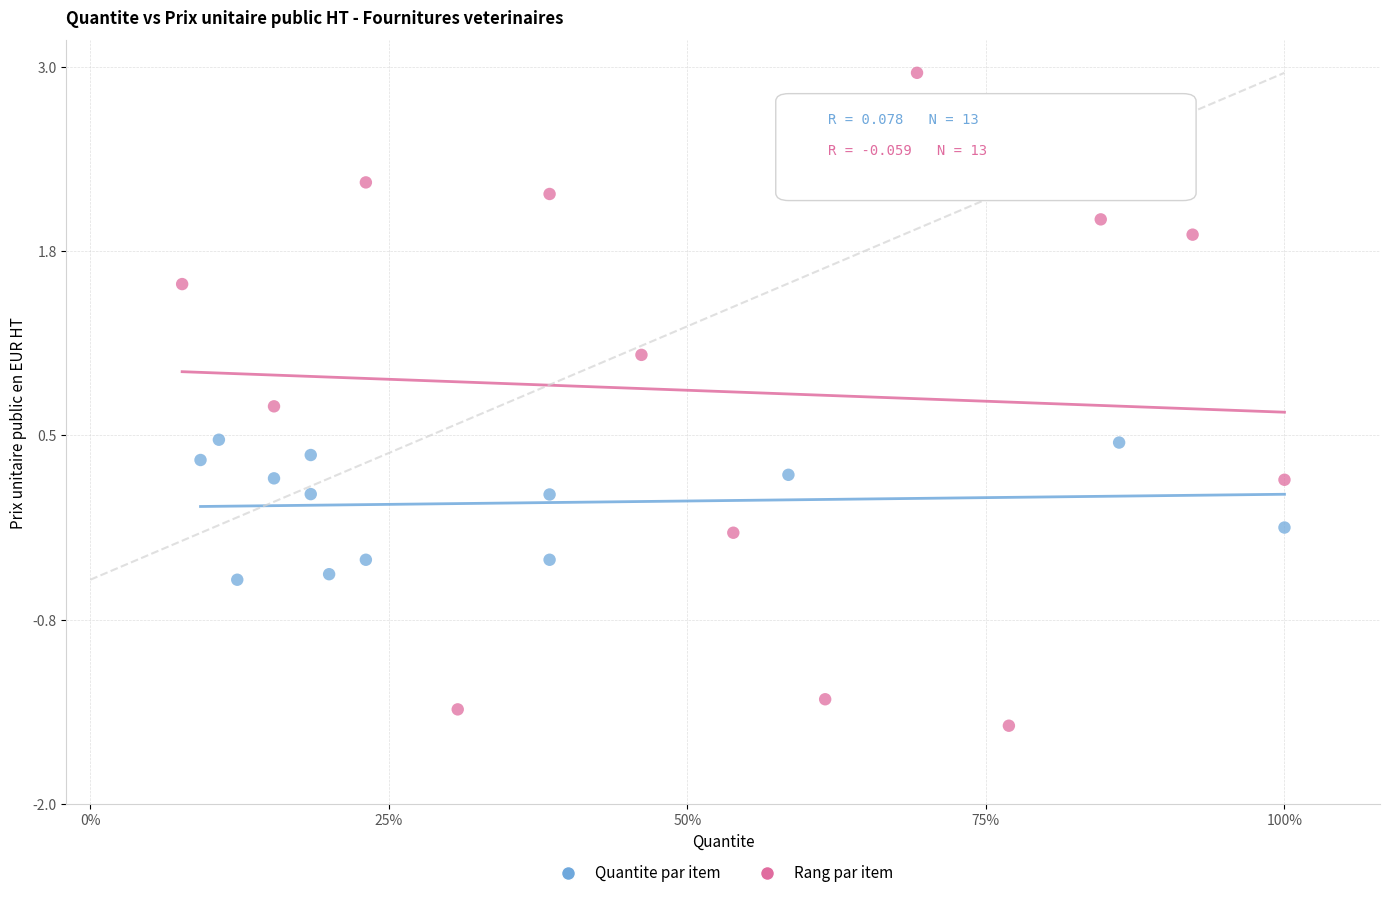

What are all the series names shown in the legend?

Quantite par item, Rang par item